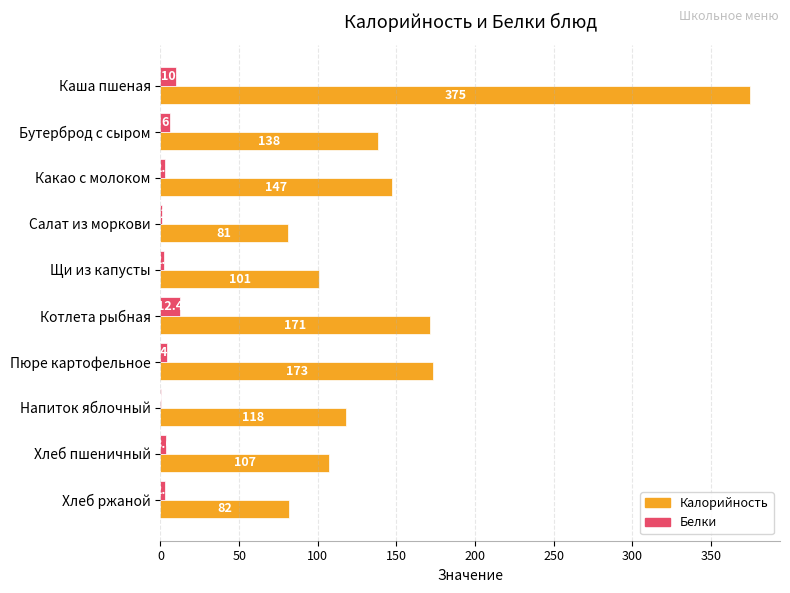

What is the total value across all series at Пюре картофельное?

177.0